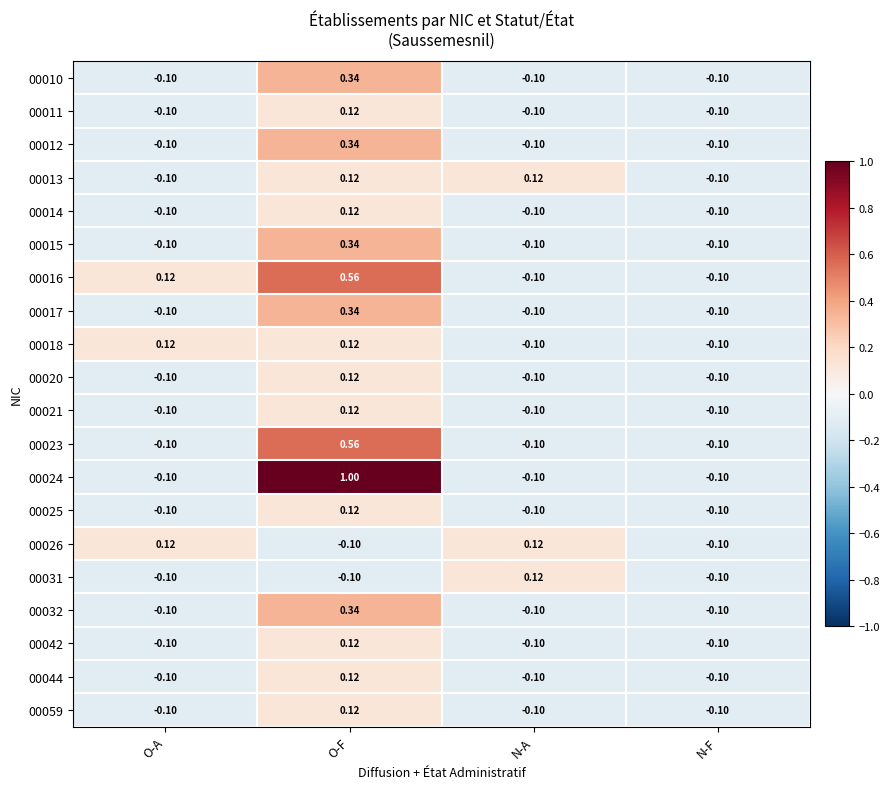

Which series has the widest spread of values?

00024